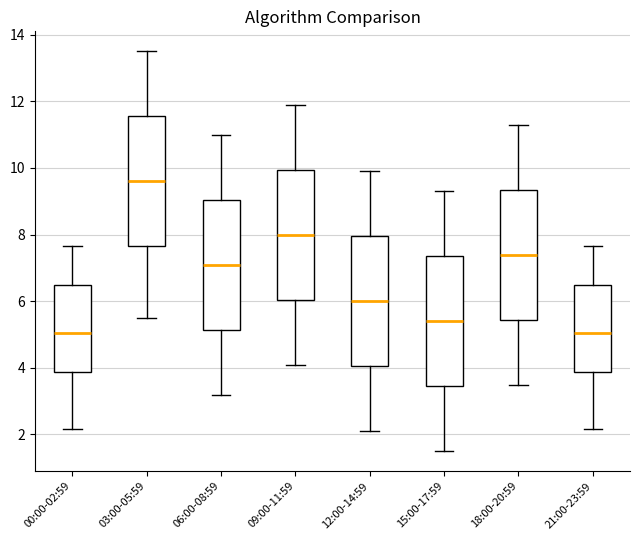

Reading left to right, read every box against the y-axis: the position of its median line, the range the box covers, and the ends of its whiskers. The values are not printed on the chart, so give them approximately, as read against the axis.

00:00-02:59: median 5.0, box 3.8 to 6.4, whiskers 2.2 to 7.6
03:00-05:59: median 9.6, box 7.6 to 11.6, whiskers 5.6 to 13.6
06:00-08:59: median 7.2, box 5.2 to 9.0, whiskers 3.2 to 11.0
09:00-11:59: median 8.0, box 6.0 to 10.0, whiskers 4.2 to 12.0
12:00-14:59: median 6.0, box 4.0 to 8.0, whiskers 2.2 to 10.0
15:00-17:59: median 5.4, box 3.4 to 7.4, whiskers 1.6 to 9.4
18:00-20:59: median 7.4, box 5.4 to 9.4, whiskers 3.6 to 11.4
21:00-23:59: median 5.0, box 3.8 to 6.4, whiskers 2.2 to 7.6